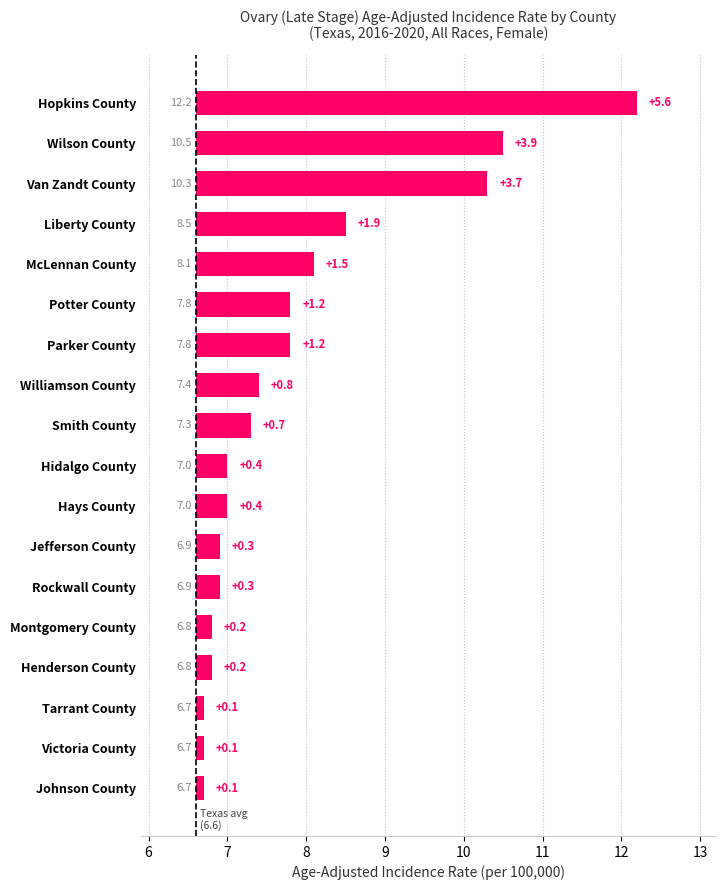

What is the difference between the maximum and minimum values?

5.5